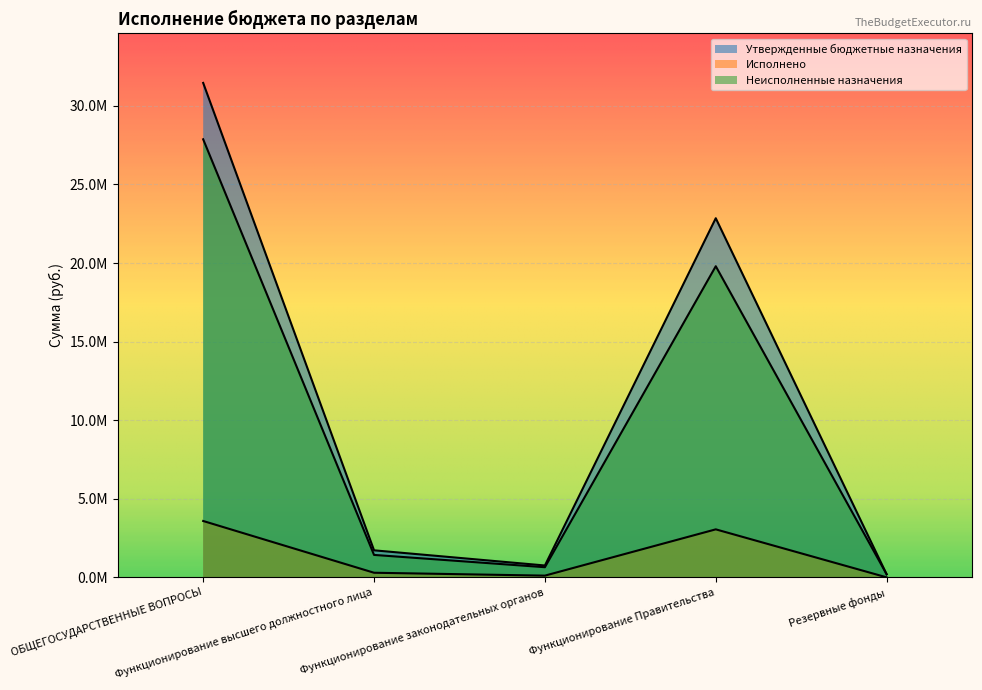

At which category is the sum across all series the highest?

ОБЩЕГОСУДАРСТВЕННЫЕ ВОПРОСЫ